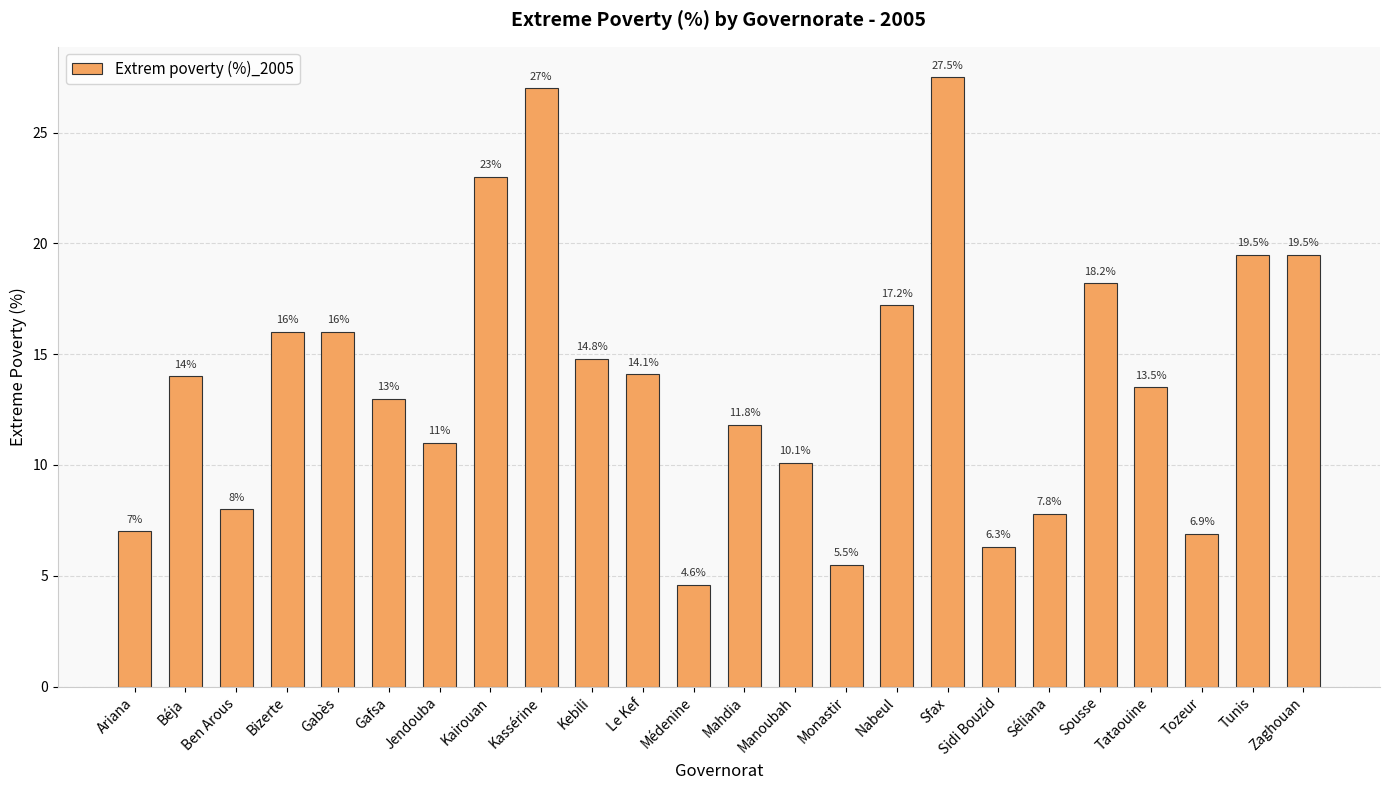

What position from the left is Gabès?

5